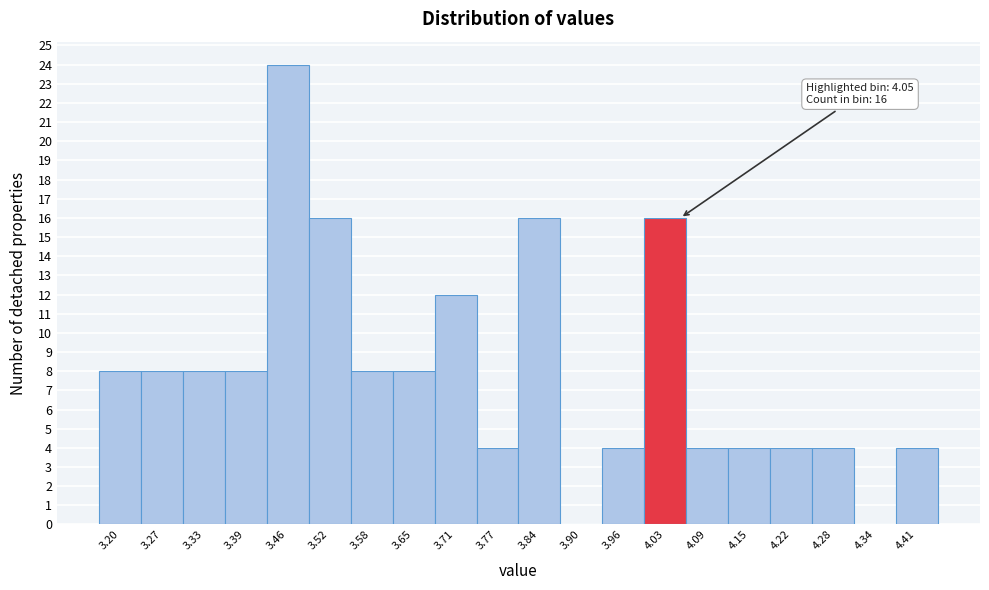

Which range on the x-axis has the tallest bar?

3.42 to 3.49